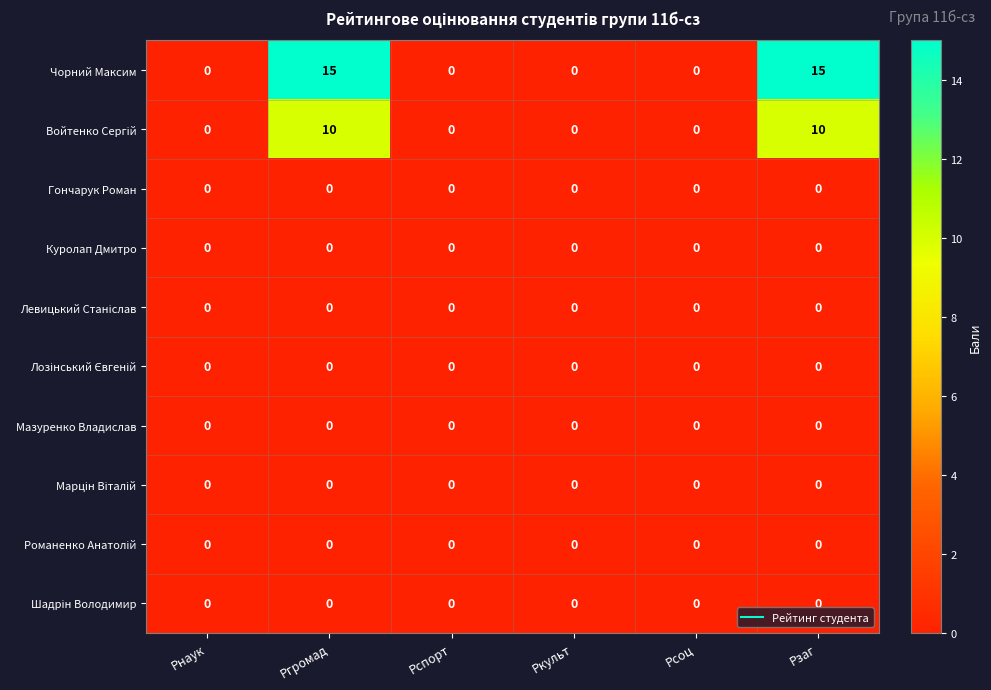

What is the maximum value shown in the chart?

15